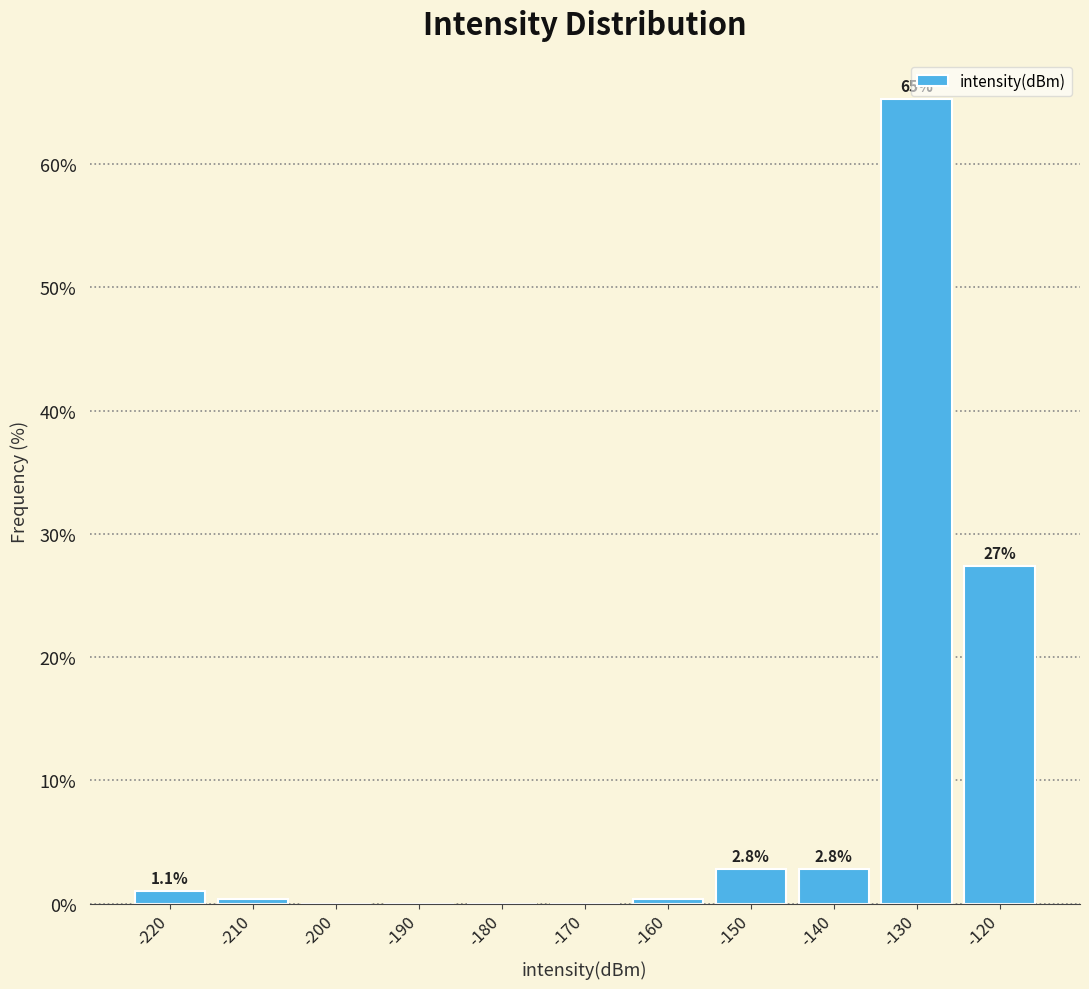

Which range on the x-axis has the tallest bar?

-135 to -125